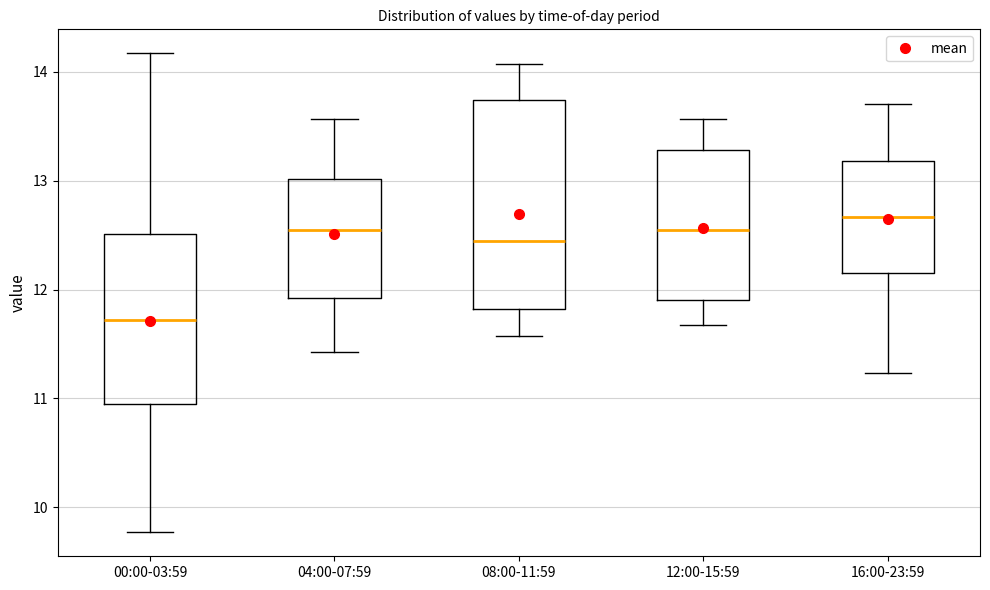

Reading left to right, transcribe this box plot: for each box, give where its median line is, the range the box spans, and where its two whiskers end, as read against the y-axis. The values are not printed on the chart, so give them approximately, as read against the axis.

00:00-03:59: median 11.7, box 10.9 to 12.5, whiskers 9.8 to 14.2
04:00-07:59: median 12.6, box 11.9 to 13.0, whiskers 11.4 to 13.6
08:00-11:59: median 12.5, box 11.8 to 13.7, whiskers 11.6 to 14.1
12:00-15:59: median 12.6, box 11.9 to 13.3, whiskers 11.7 to 13.6
16:00-23:59: median 12.7, box 12.2 to 13.2, whiskers 11.2 to 13.7